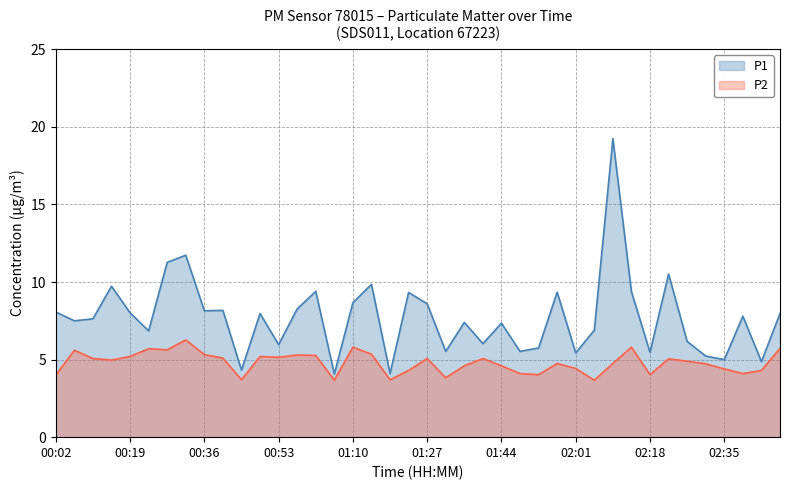

What is the difference between the maximum and minimum values in the P2 series?

2.6